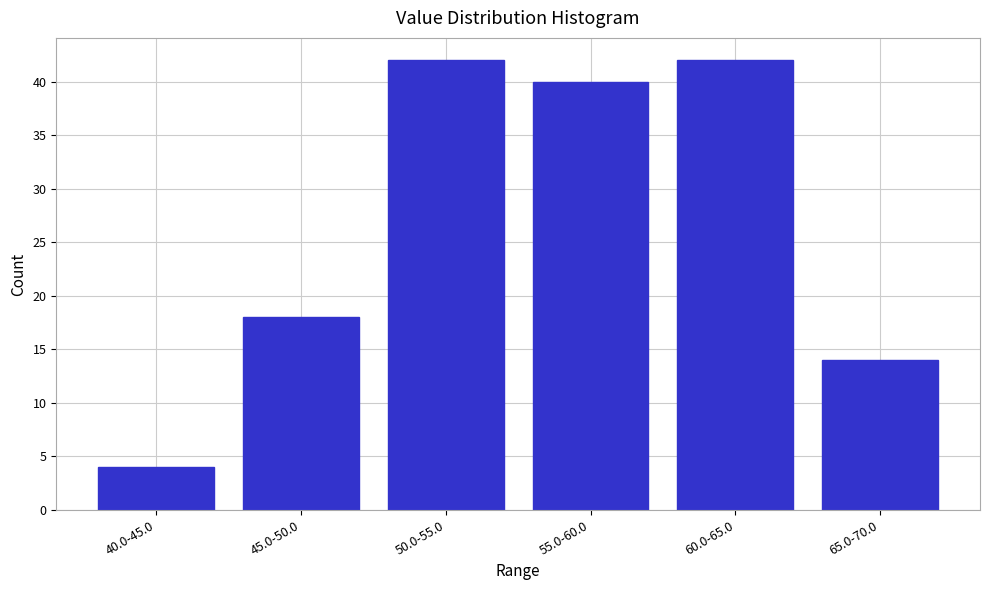

Reading left to right, list all the values displayed in this chart.

4	18	42	40	42	14